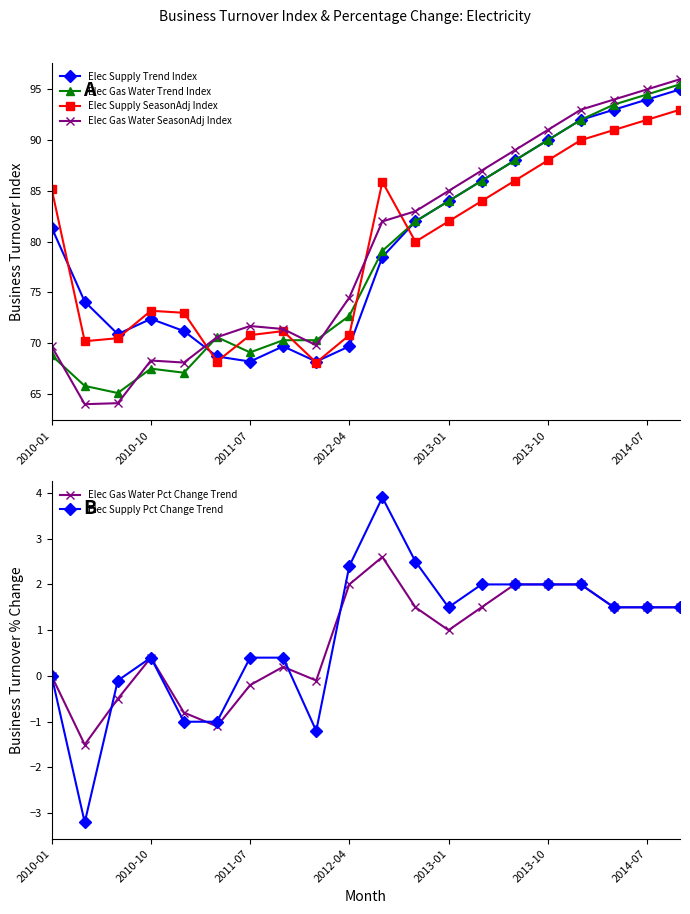

The value of Elec Supply Trend Index at 2013-10 is 159.6. True or false?

False